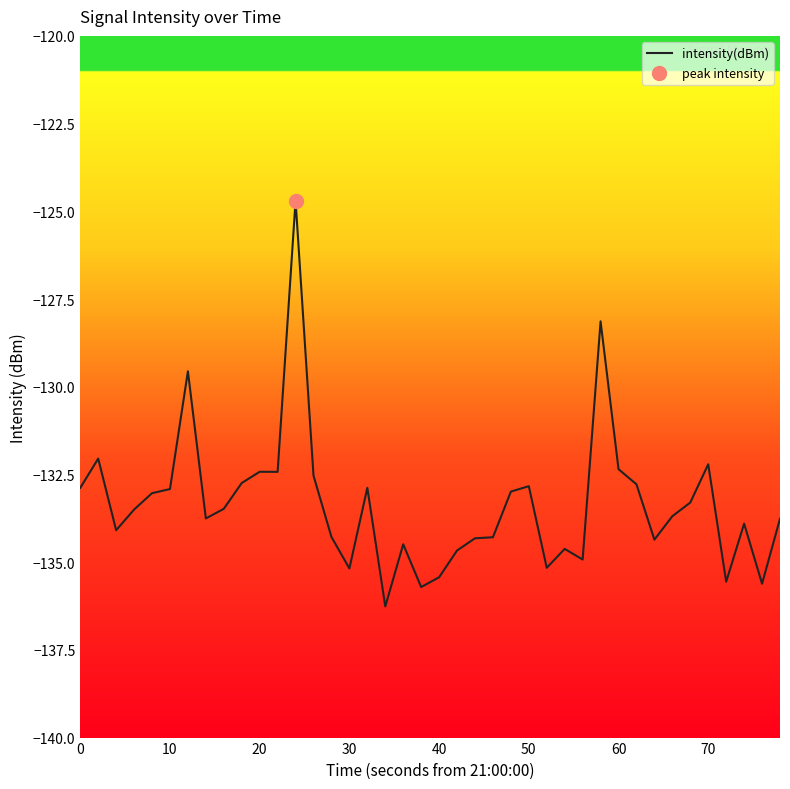

What is the difference between the maximum and minimum values?

11.6